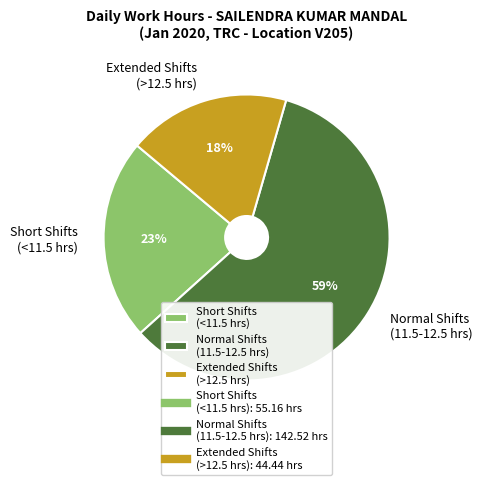

Which category has the biggest portion of the pie?

Normal Shifts (11.5-12.5 hrs)